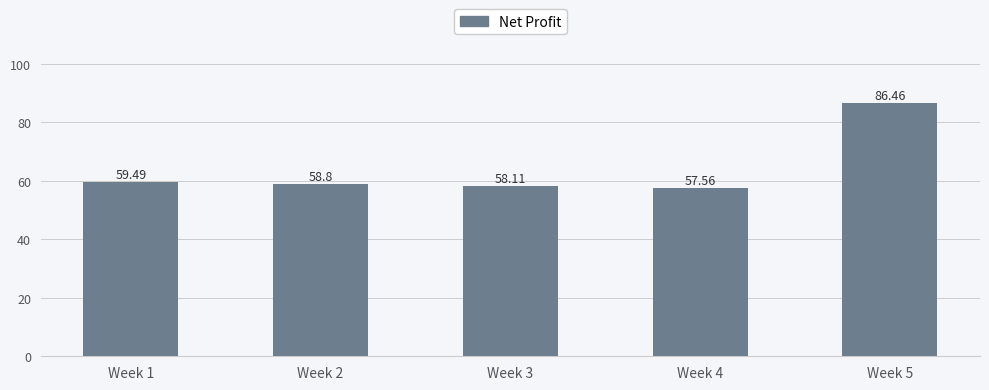

List the labels in order of value, smallest first.

Week 4, Week 3, Week 2, Week 1, Week 5